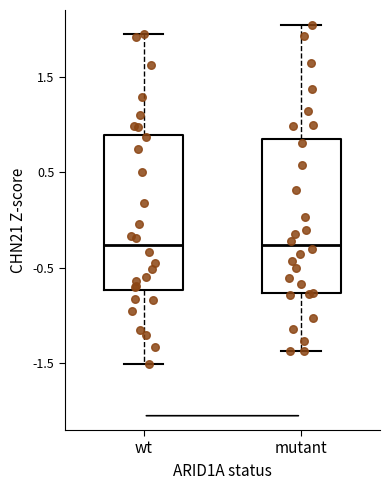

Reading left to right, read every box against the y-axis: the position of its median line, the range the box covers, and the ends of its whiskers. The values are not printed on the chart, so give them approximately, as read against the axis.

wt: median -0.3, box -0.7 to 0.9, whiskers -1.5 to 1.9
mutant: median -0.3, box -0.8 to 0.9, whiskers -1.4 to 2.0